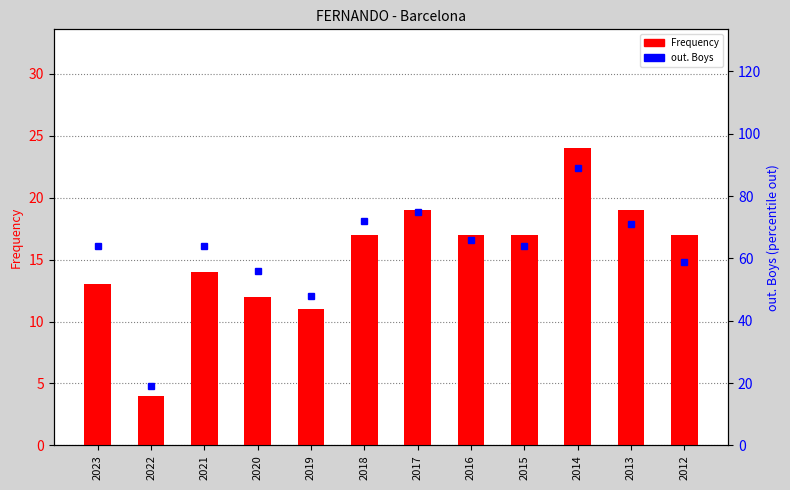

Reading left to right, extract all data points from this chart.

Frequency: 2023=13	2022=4	2021=14	2020=12	2019=11	2018=17	2017=19	2016=17	2015=17	2014=24	2013=19	2012=17
out. Boys: 2023=64	2022=19	2021=64	2020=56	2019=48	2018=72	2017=75	2016=66	2015=64	2014=89	2013=71	2012=59